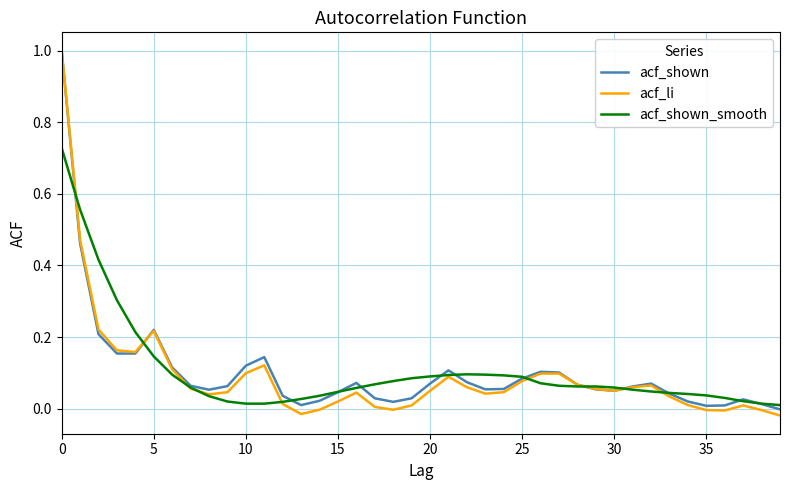

What is the highest value of the acf_shown series?

1.0